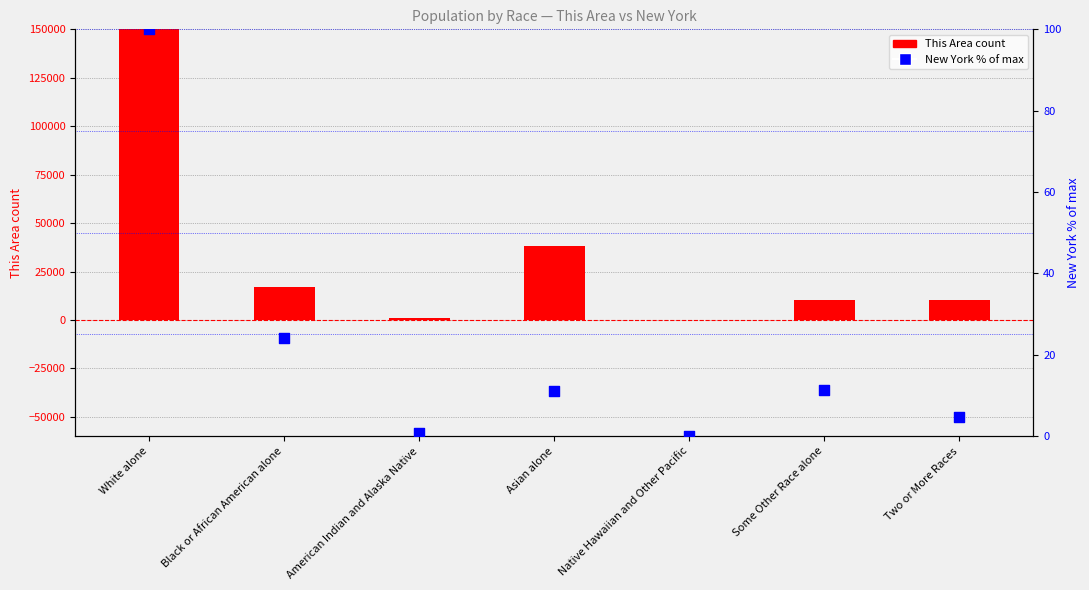

Which series has the largest total across all categories?

This Area (count)